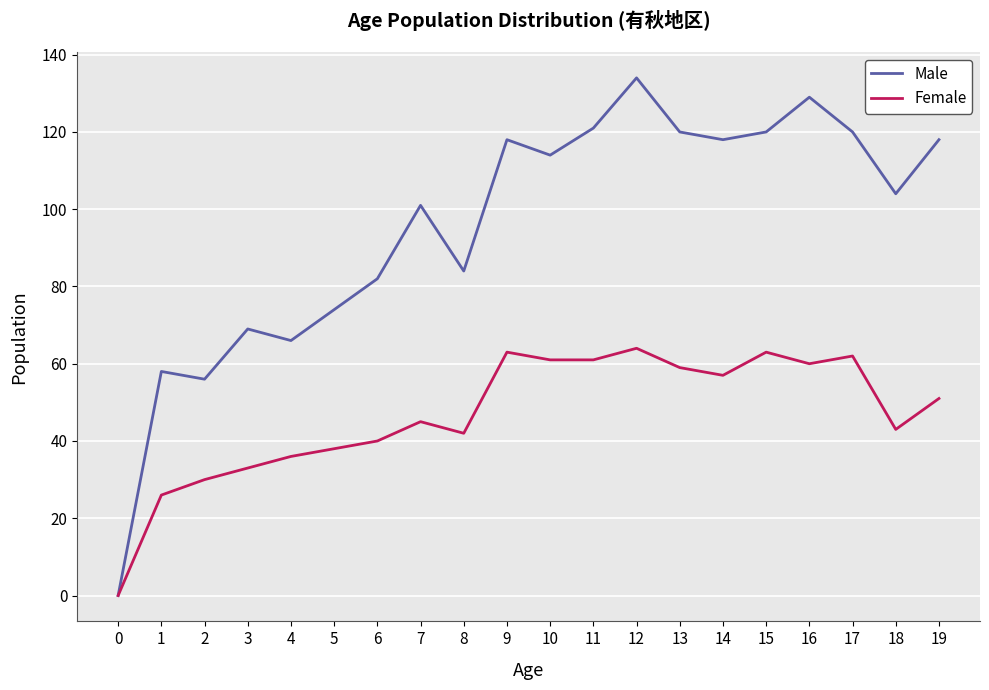

How many values in Female are above zero?

19